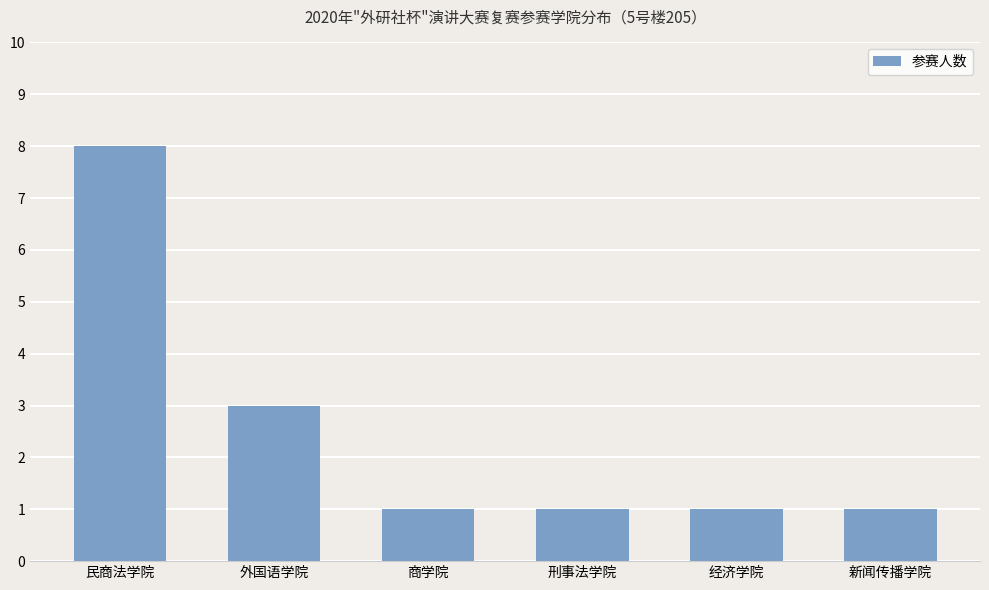

Are the bars horizontal?

No